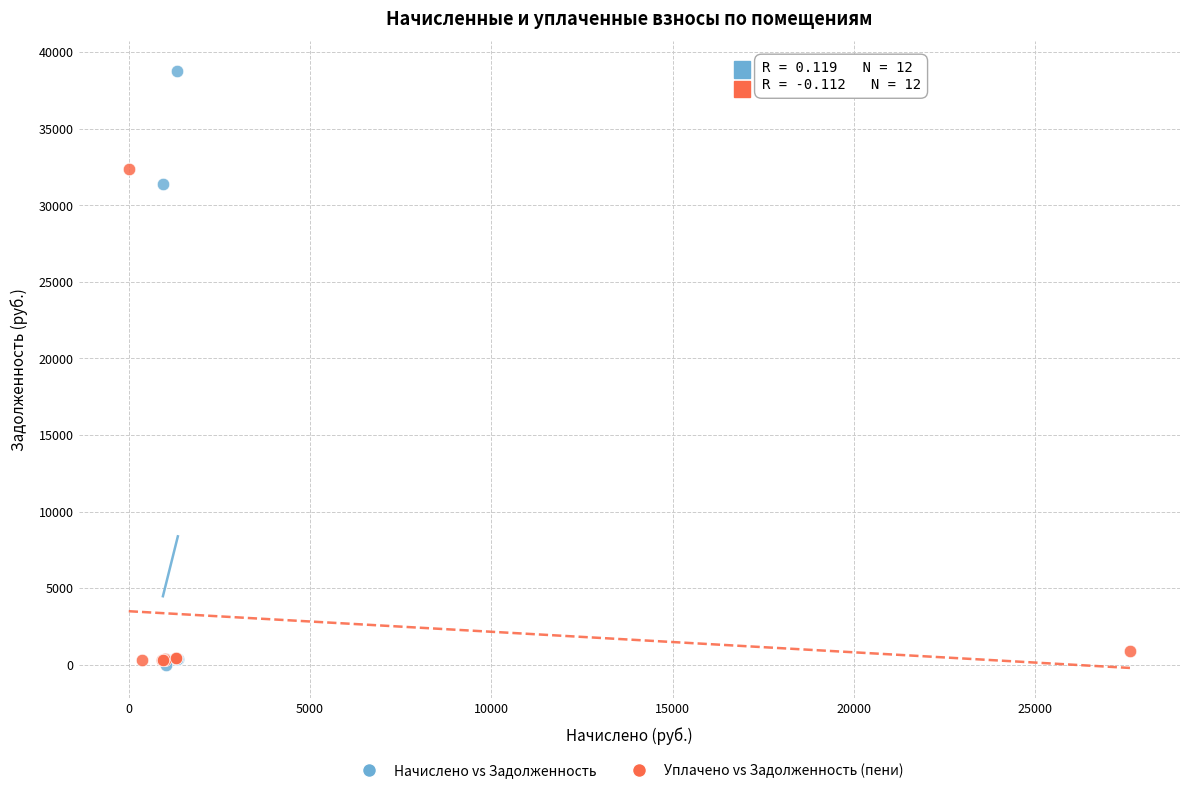

Which series has the largest Y range (max minus min)?

Начислено vs Задолженность